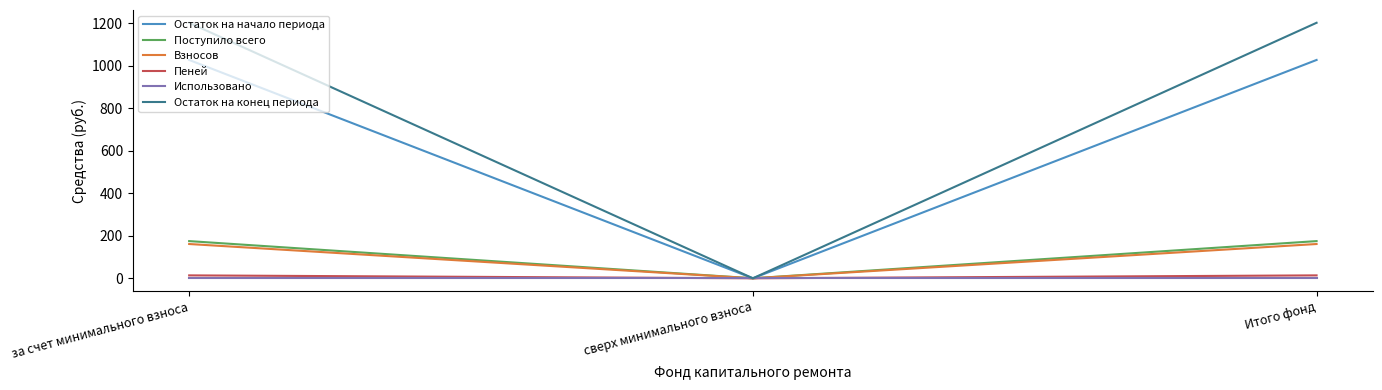

What is the maximum value for Поступило всего?

175.1